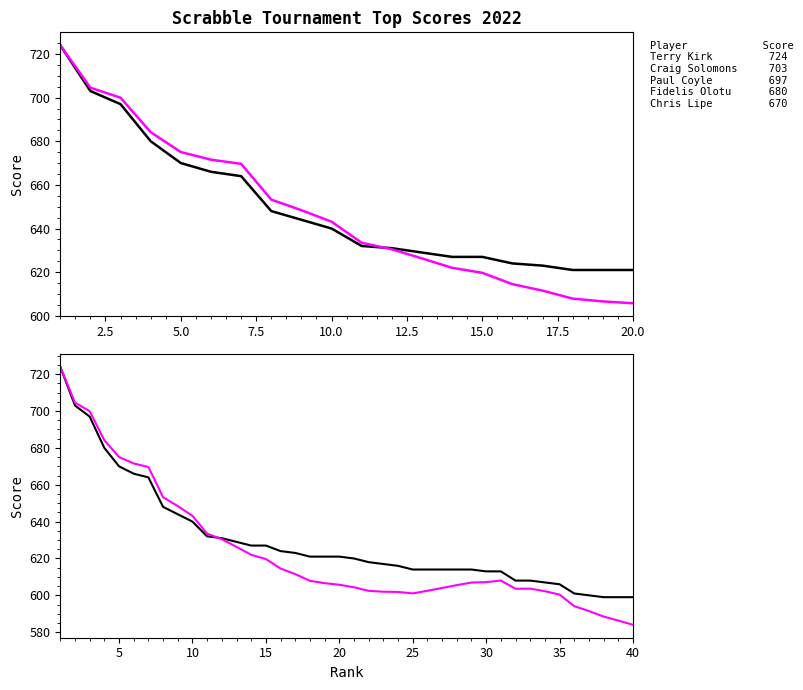

True or false: Model Score and Score intersect in this chart.

True